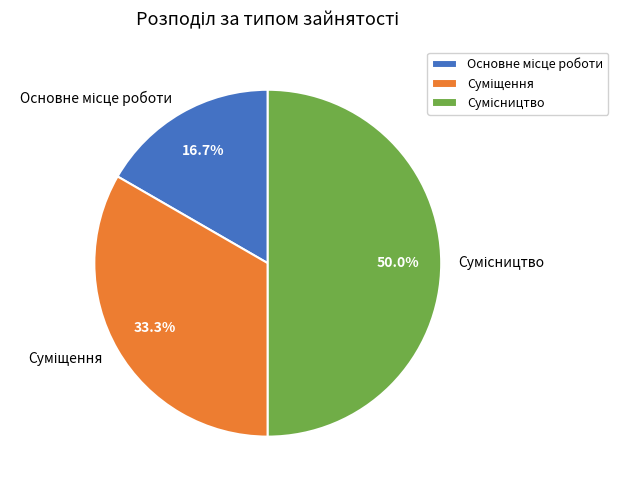

How many segments does this pie chart have?

3